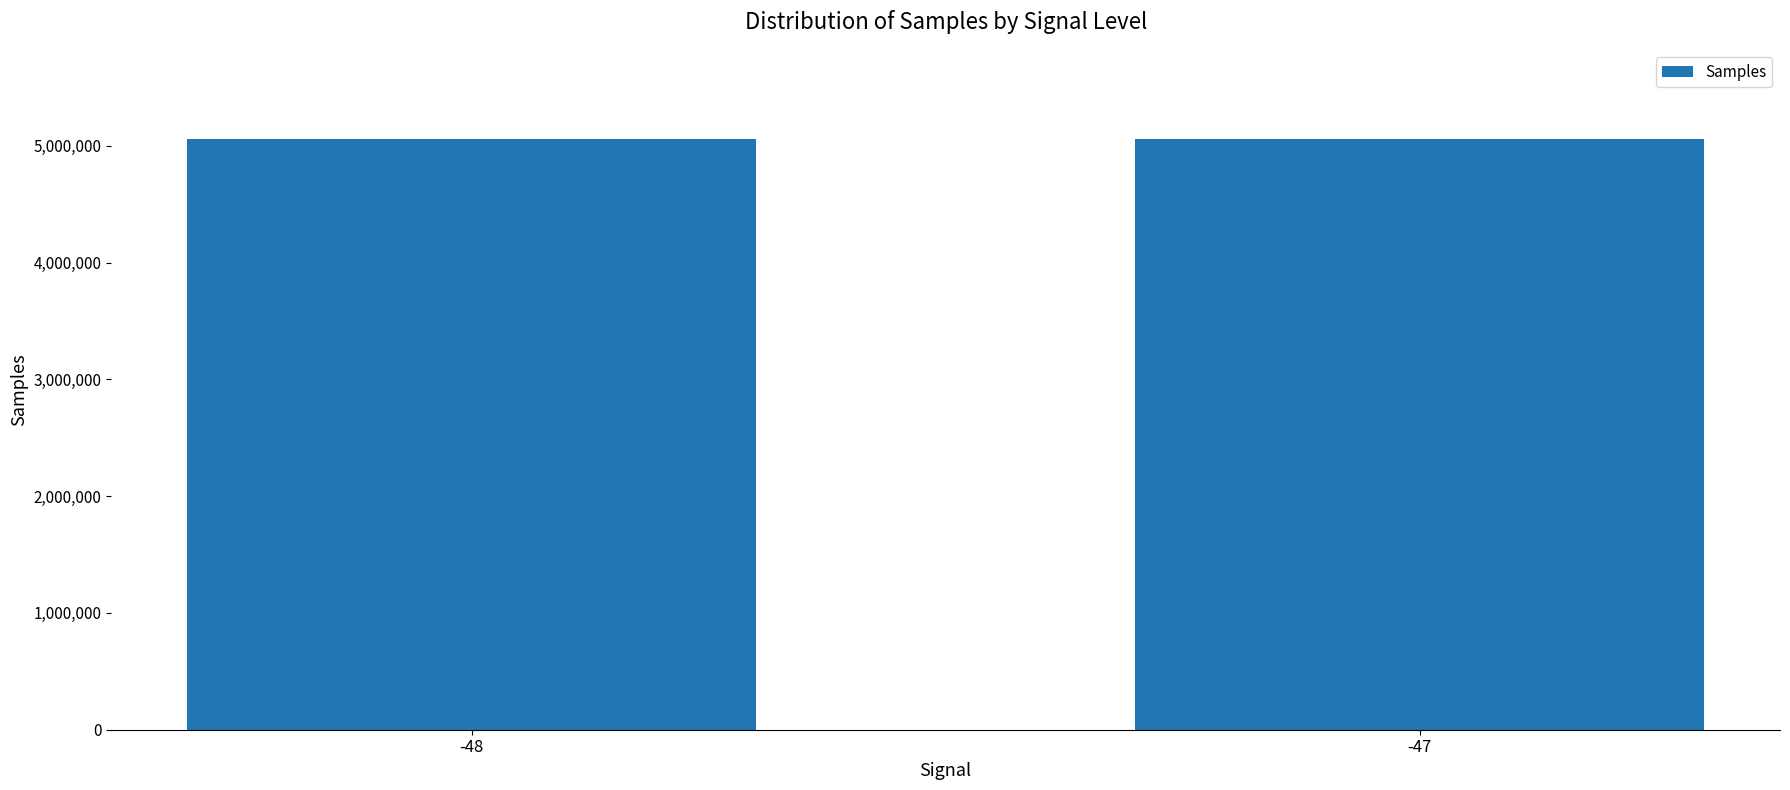

What is the difference between the maximum and minimum values?

12